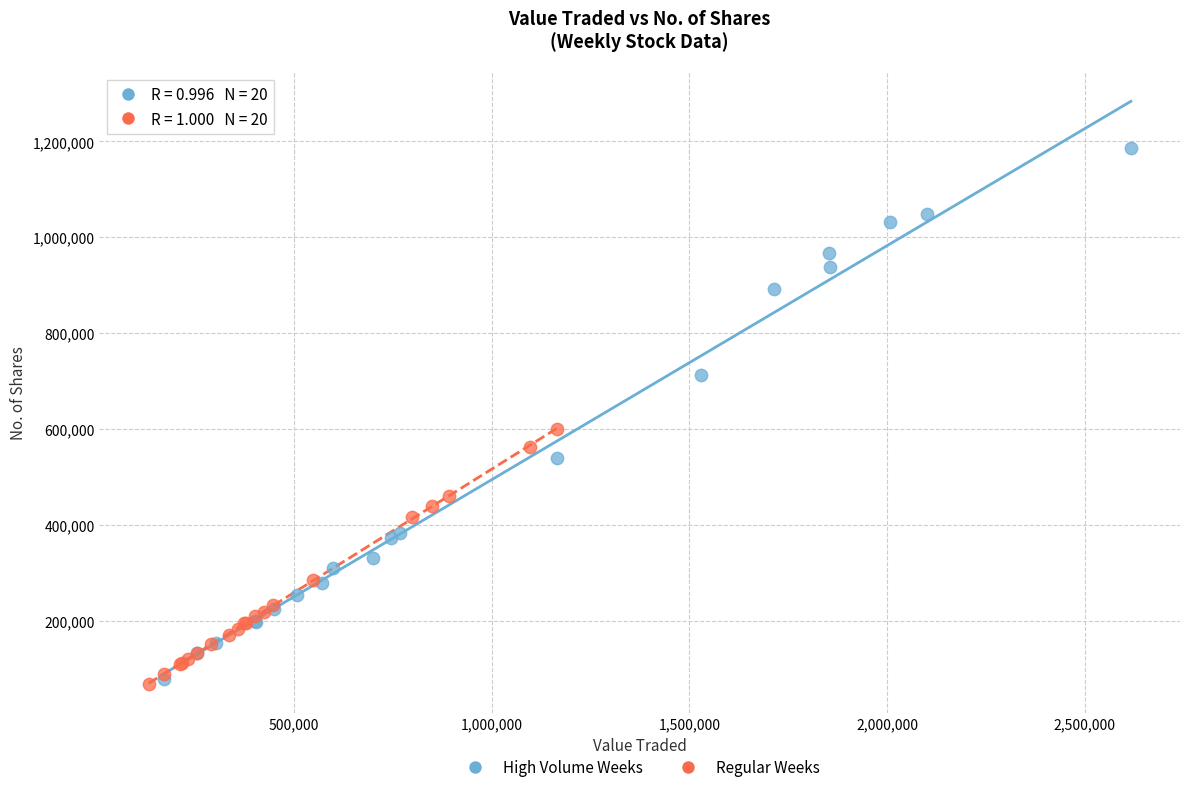

Which series has the largest Y range (max minus min)?

High Volume Weeks